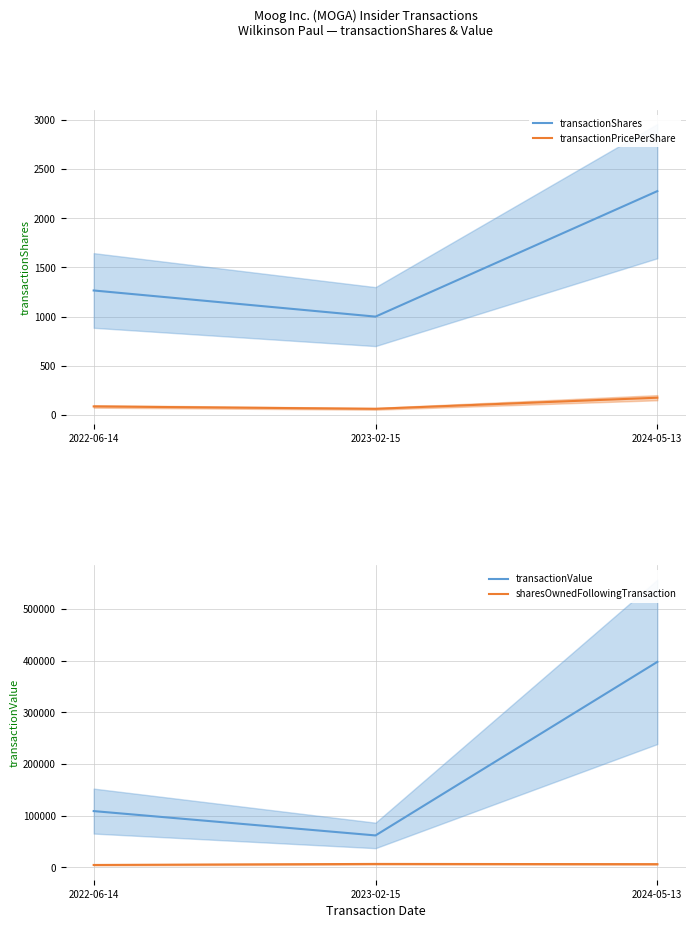

Is it true that transactionValue equals 61690.0 at 2023-02-15?

True